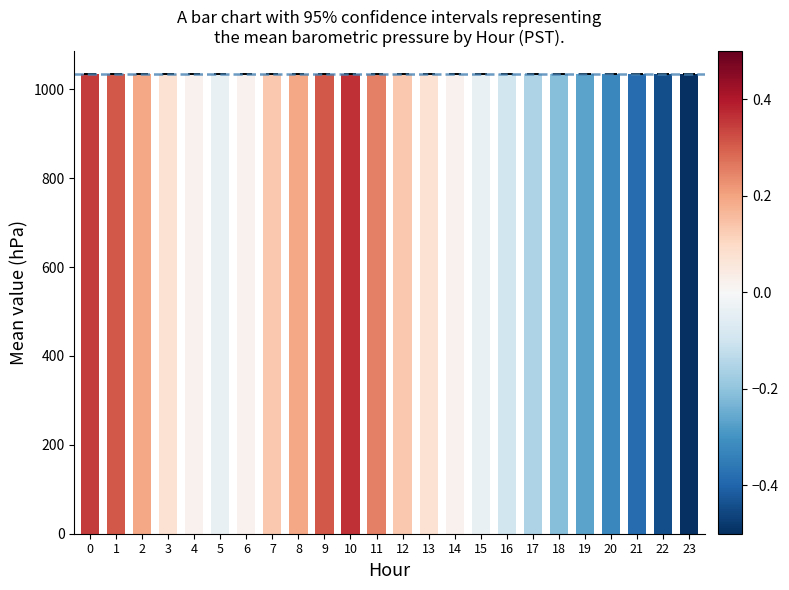

What is the value of the 7th bar from the left?

1033.8